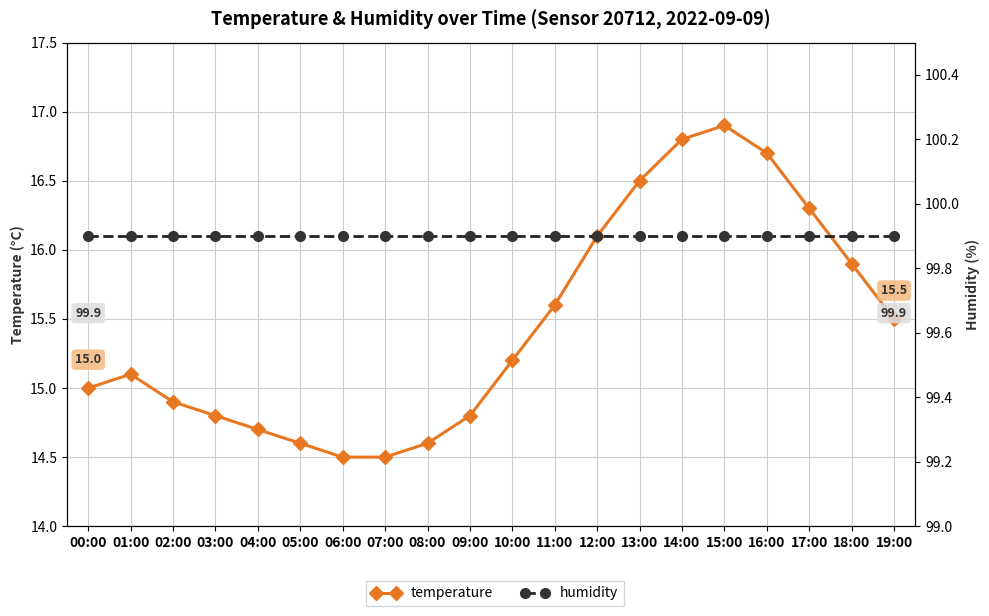

How many lines are shown in the chart?

2